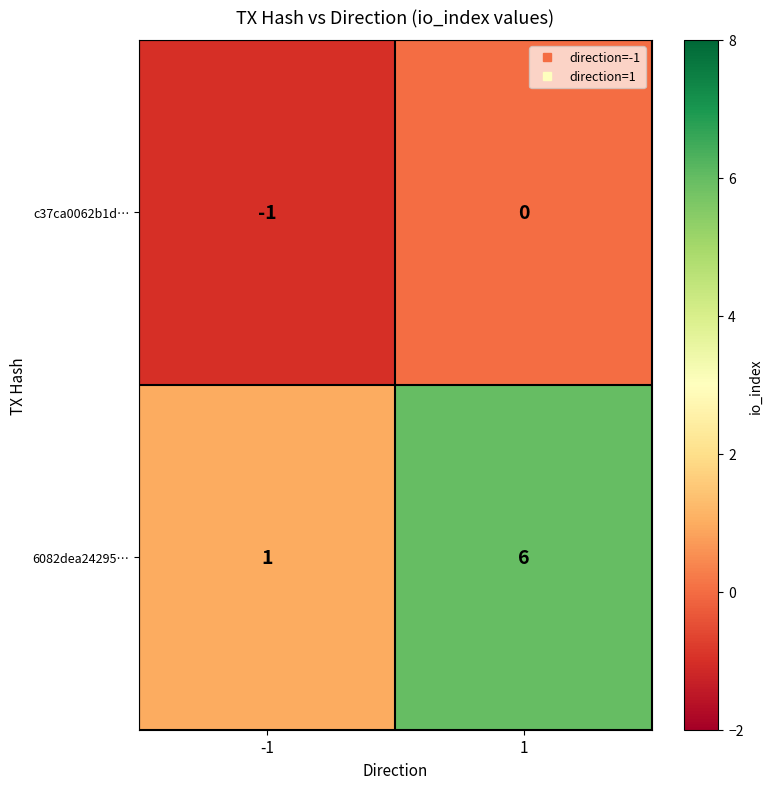

What is the difference between the highest and lowest values at 1?

6